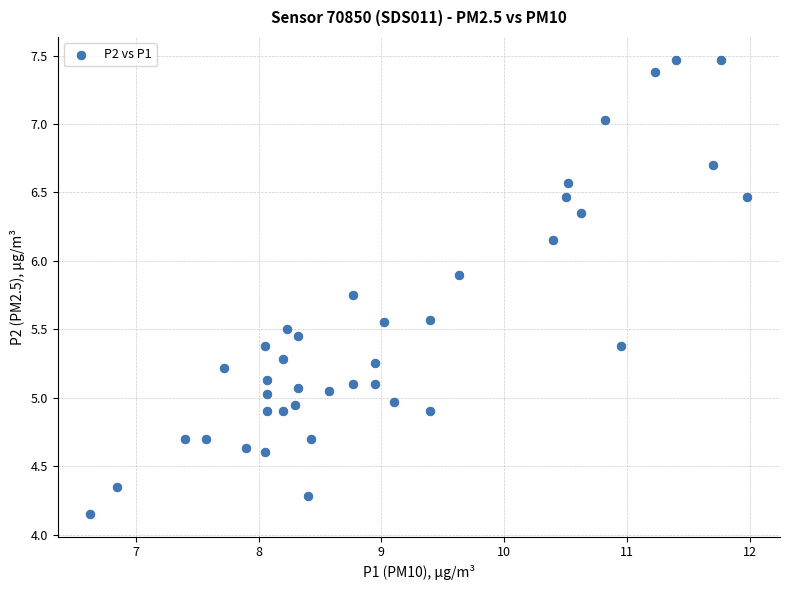

What is the range of Y values (max minus min)?

3.3